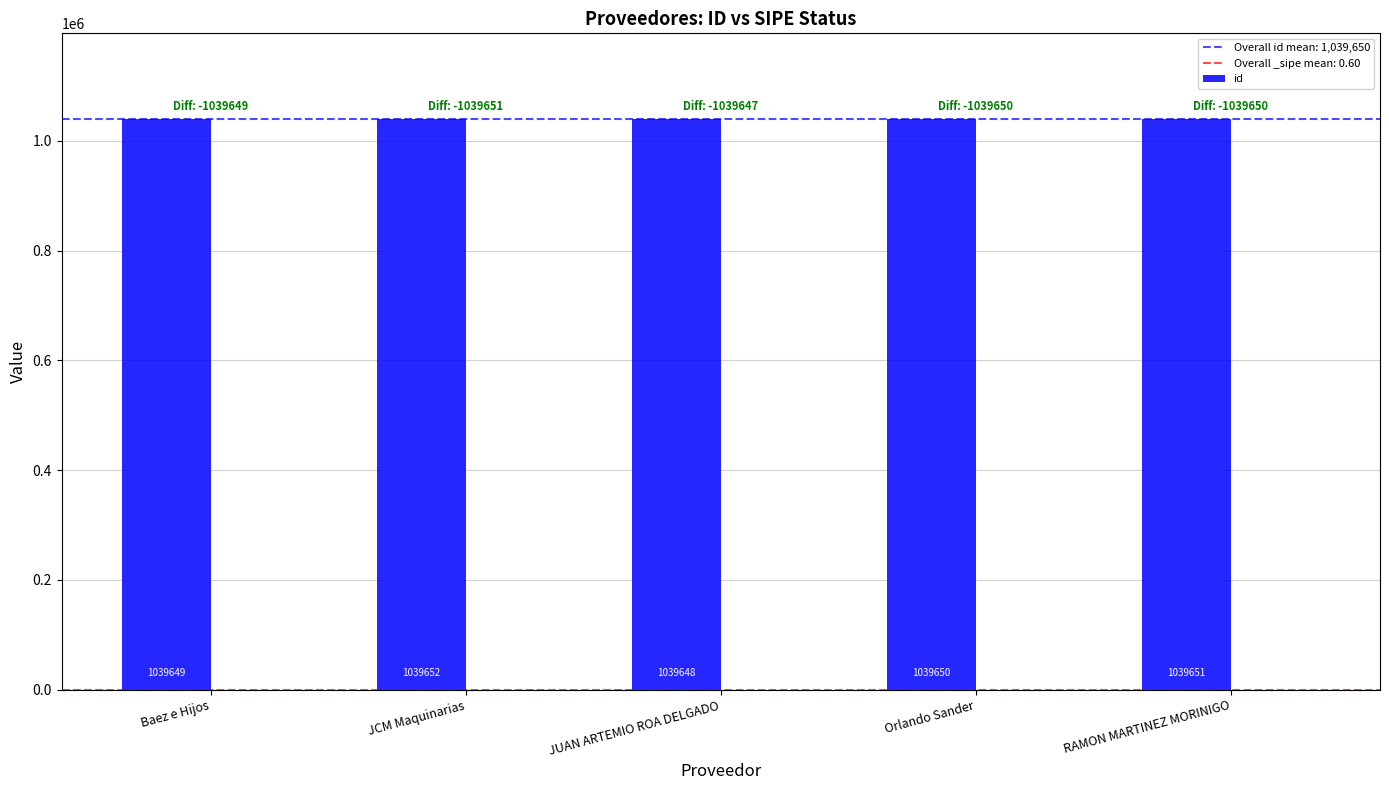

Which label corresponds to the largest value in the chart?

JCM Maquinarias